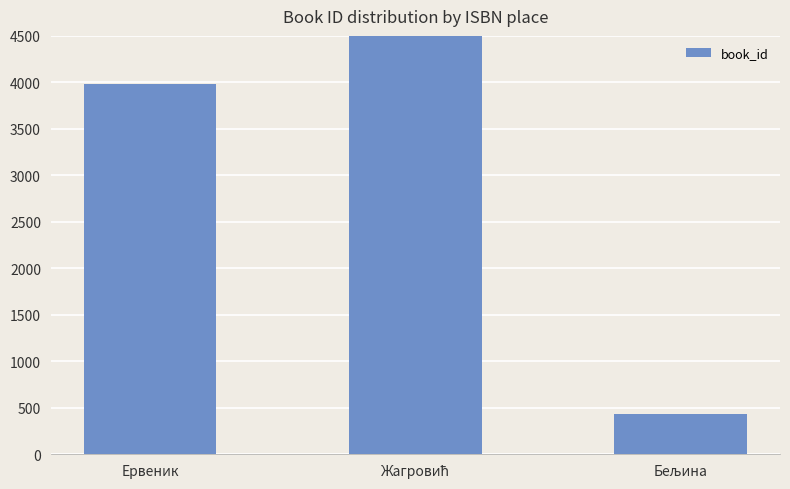

Reading right to left, what are all the values shown in this chart?

436	6198	3985